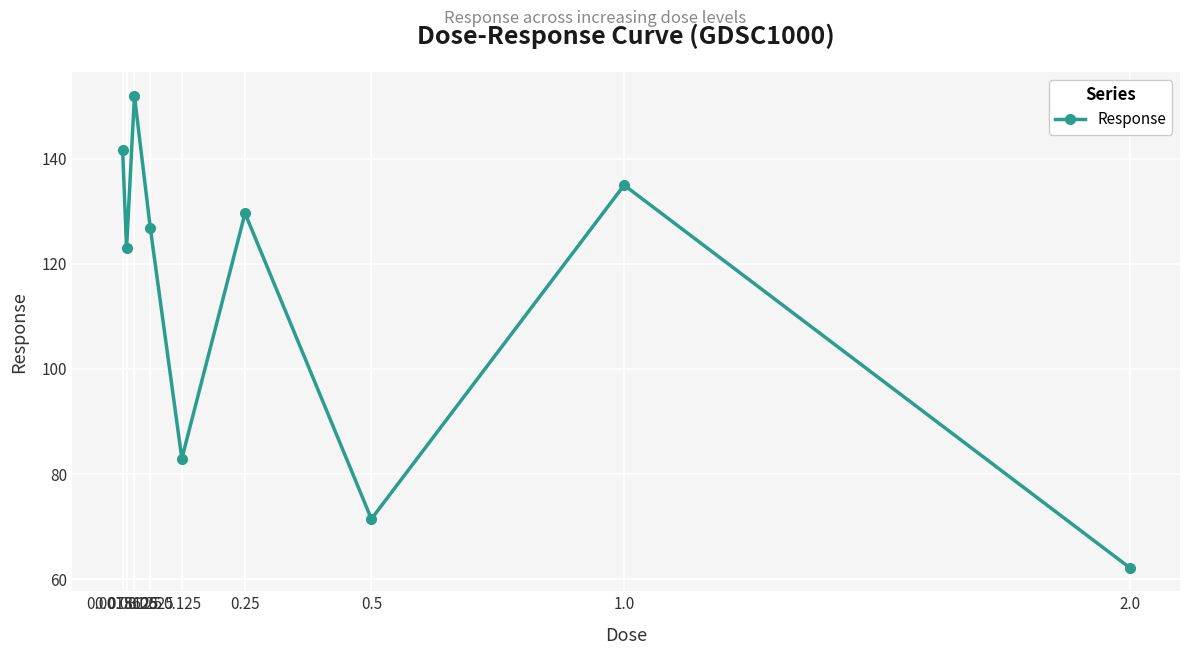

What is the average value?

113.8